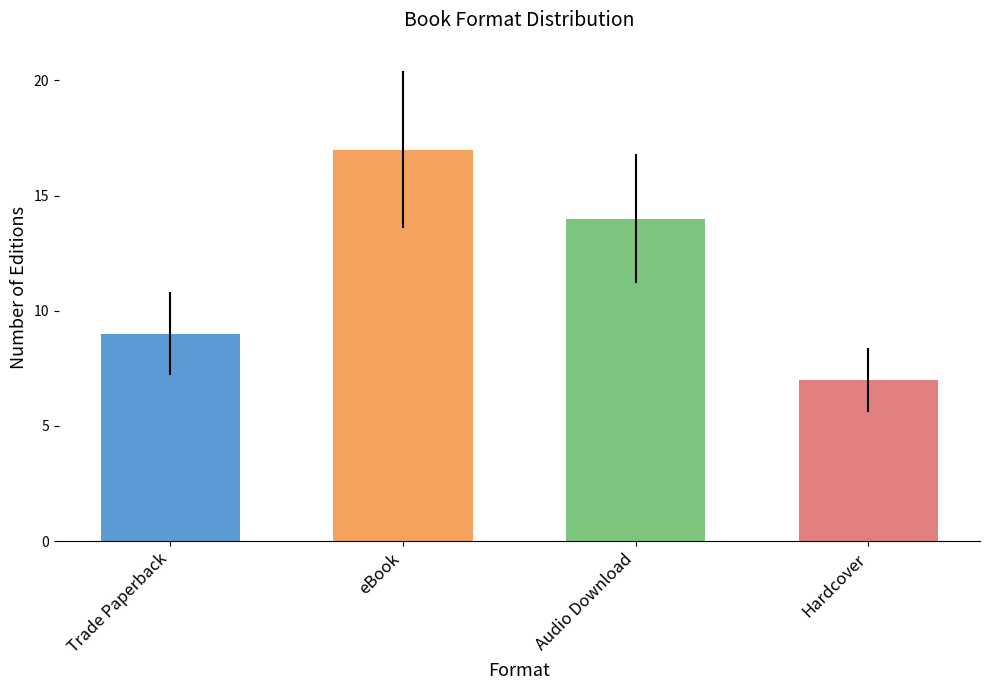

Are the bars horizontal?

No